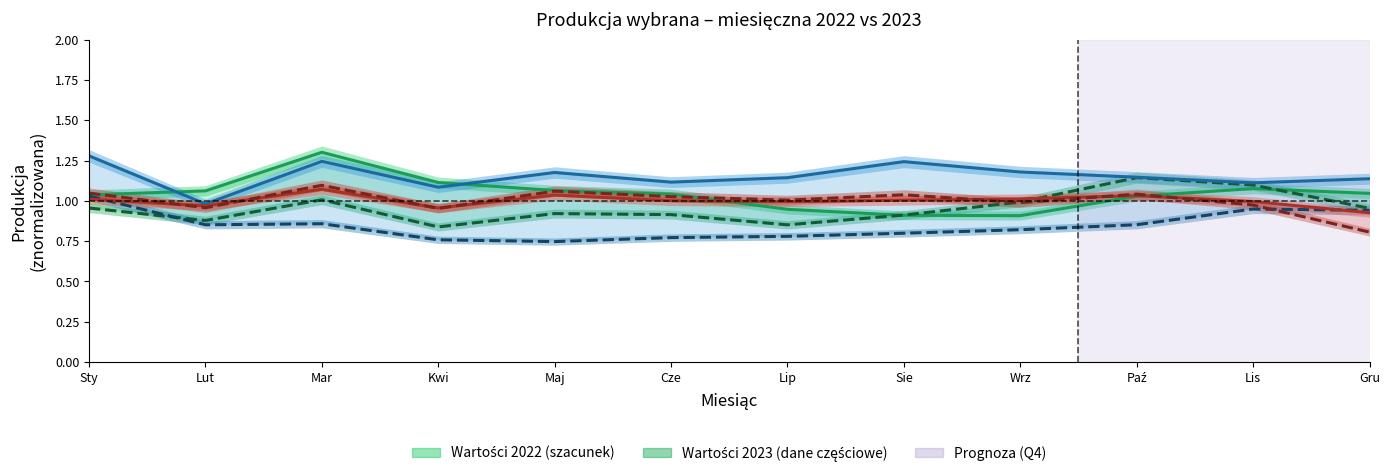

Reading right to left, extract all data points from this chart.

Węgiel kamienny 2022: Gru=1.0	Lis=1.1	Paź=1.0	Wrz=0.9	Sie=0.9	Lip=0.9	Cze=1.0	Maj=1.1	Kwi=1.1	Mar=1.3	Lut=1.1	Sty=1.0
Węgiel kamienny 2023: Gru=1.0	Lis=1.1	Paź=1.1	Wrz=1.0	Sie=0.9	Lip=0.9	Cze=0.9	Maj=0.9	Kwi=0.8	Mar=1.0	Lut=0.9	Sty=1.0
Węgiel brunatny 2022: Gru=1.1	Lis=1.1	Paź=1.1	Wrz=1.2	Sie=1.2	Lip=1.1	Cze=1.1	Maj=1.2	Kwi=1.1	Mar=1.2	Lut=1.0	Sty=1.3
Węgiel brunatny 2023: Gru=0.9	Lis=0.9	Paź=0.9	Wrz=0.8	Sie=0.8	Lip=0.8	Cze=0.8	Maj=0.7	Kwi=0.8	Mar=0.9	Lut=0.9	Sty=1.0
Rudy miedzi (tys. t) 2022: Gru=0.9	Lis=1.0	Paź=1.0	Wrz=1.0	Sie=1.0	Lip=1.0	Cze=1.0	Maj=1.0	Kwi=1.0	Mar=1.1	Lut=1.0	Sty=1.0
Rudy miedzi (tys. t) 2023: Gru=0.8	Lis=1.0	Paź=1.0	Wrz=1.0	Sie=1.0	Lip=1.0	Cze=1.0	Maj=1.1	Kwi=1.0	Mar=1.1	Lut=1.0	Sty=1.0